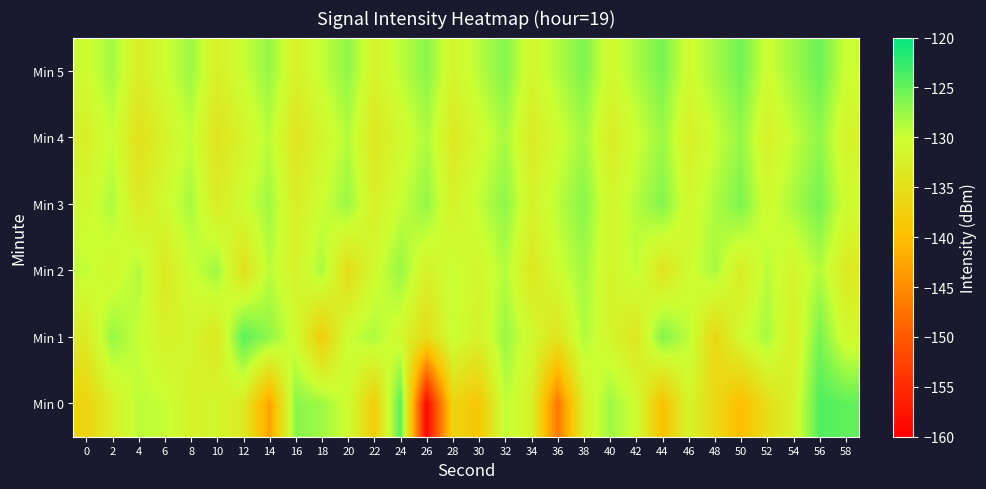

Rank the series at 20 from lowest to highest value.

Min 2, Min 0, Min 1, Min 4, Min 3, Min 5